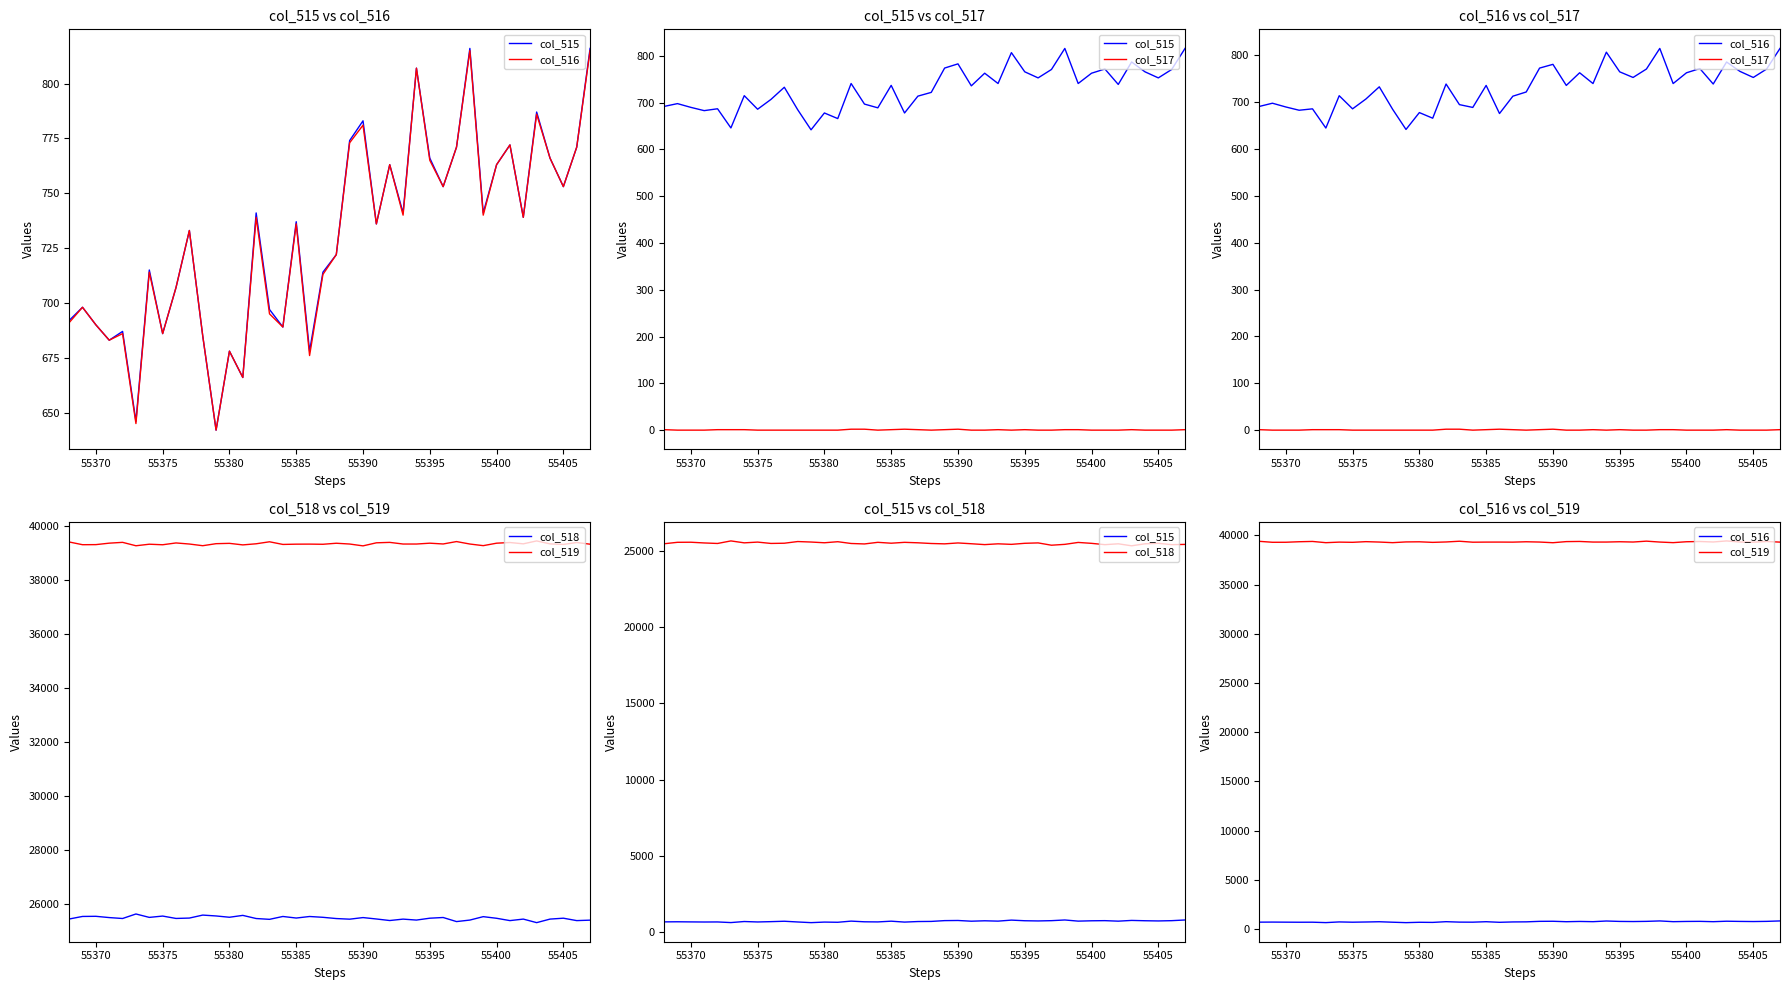

How many positive values does the col_517 series have?

17